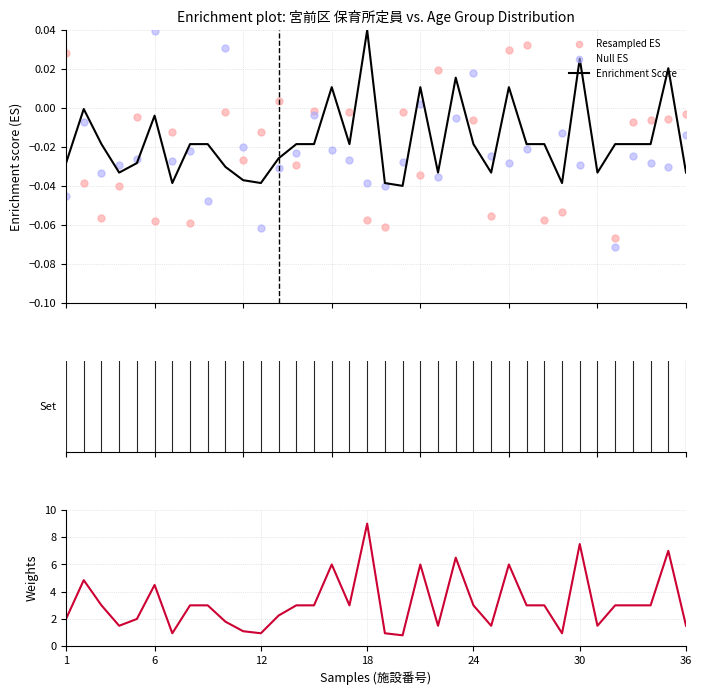

Which series contains the highest Y value?

Weights